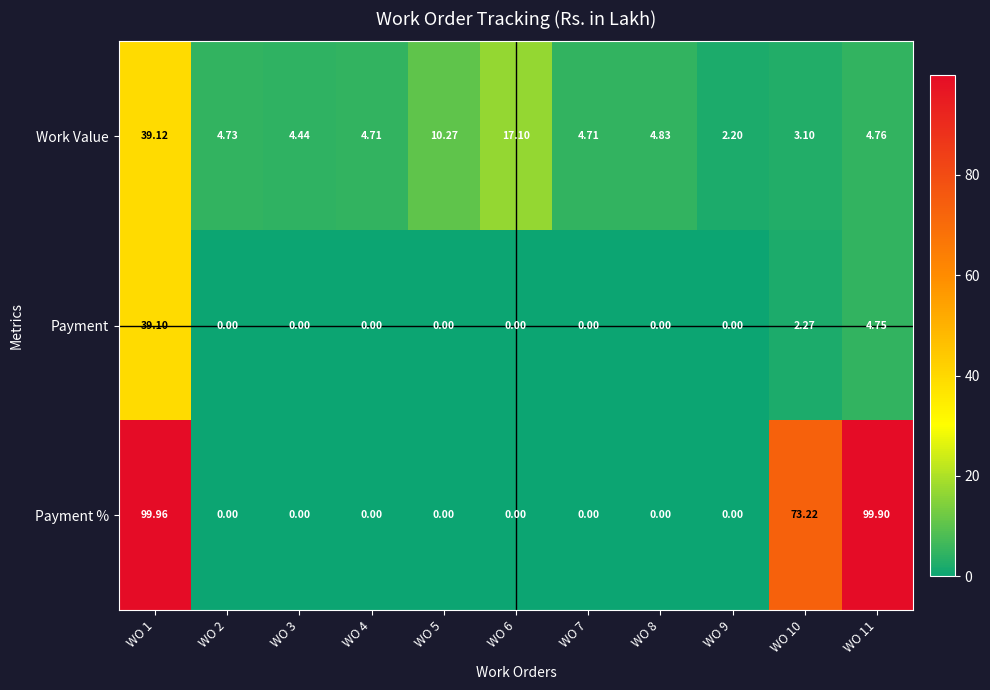

List the series in order of their overall mean, highest first.

Payment %, Work Value, Payment